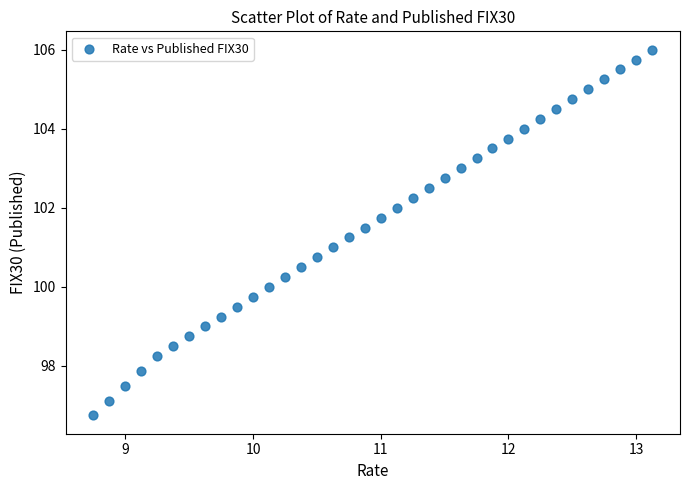

What is the range of X values (max minus min)?

4.4